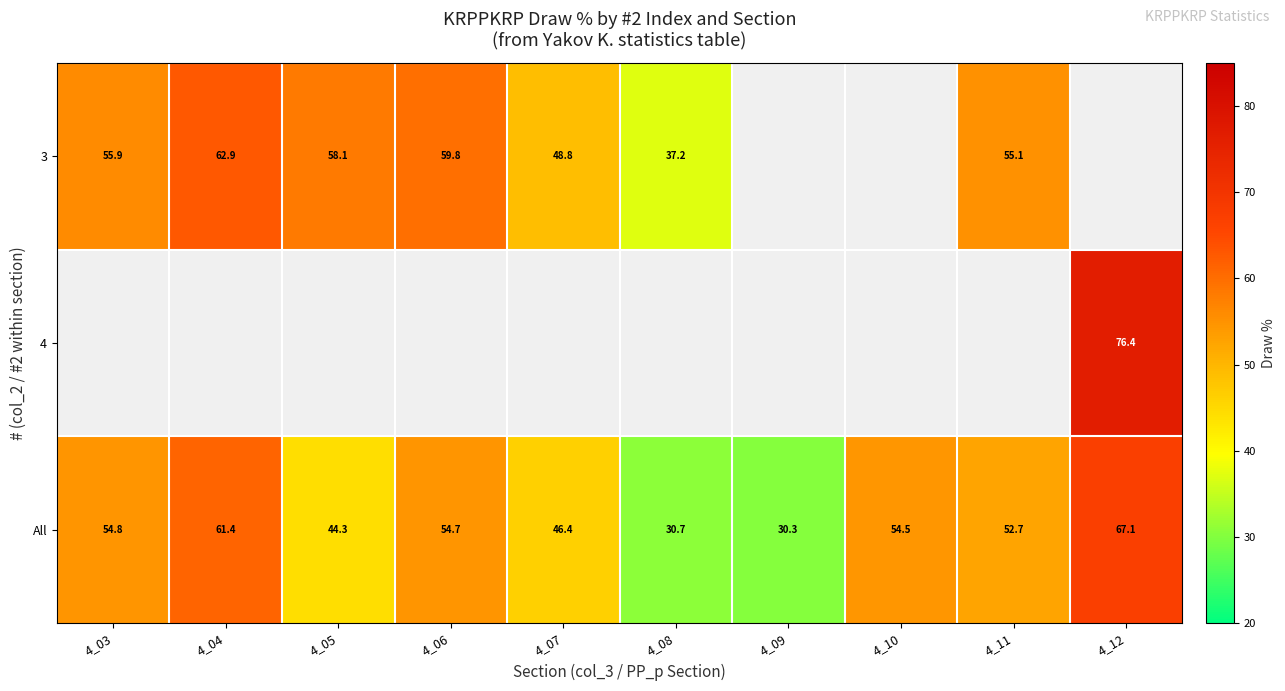

What is the spread (max minus min) of values at 4_08?

6.5